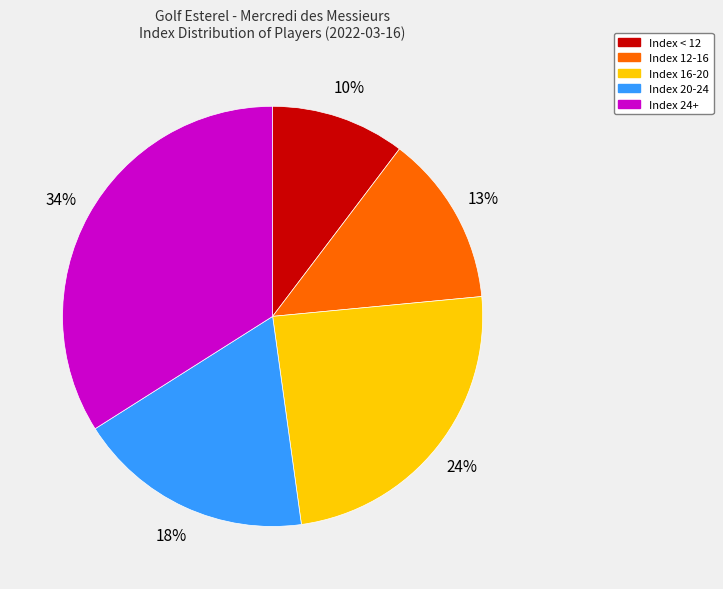

Is there any slice that represents more than half of the pie?

No